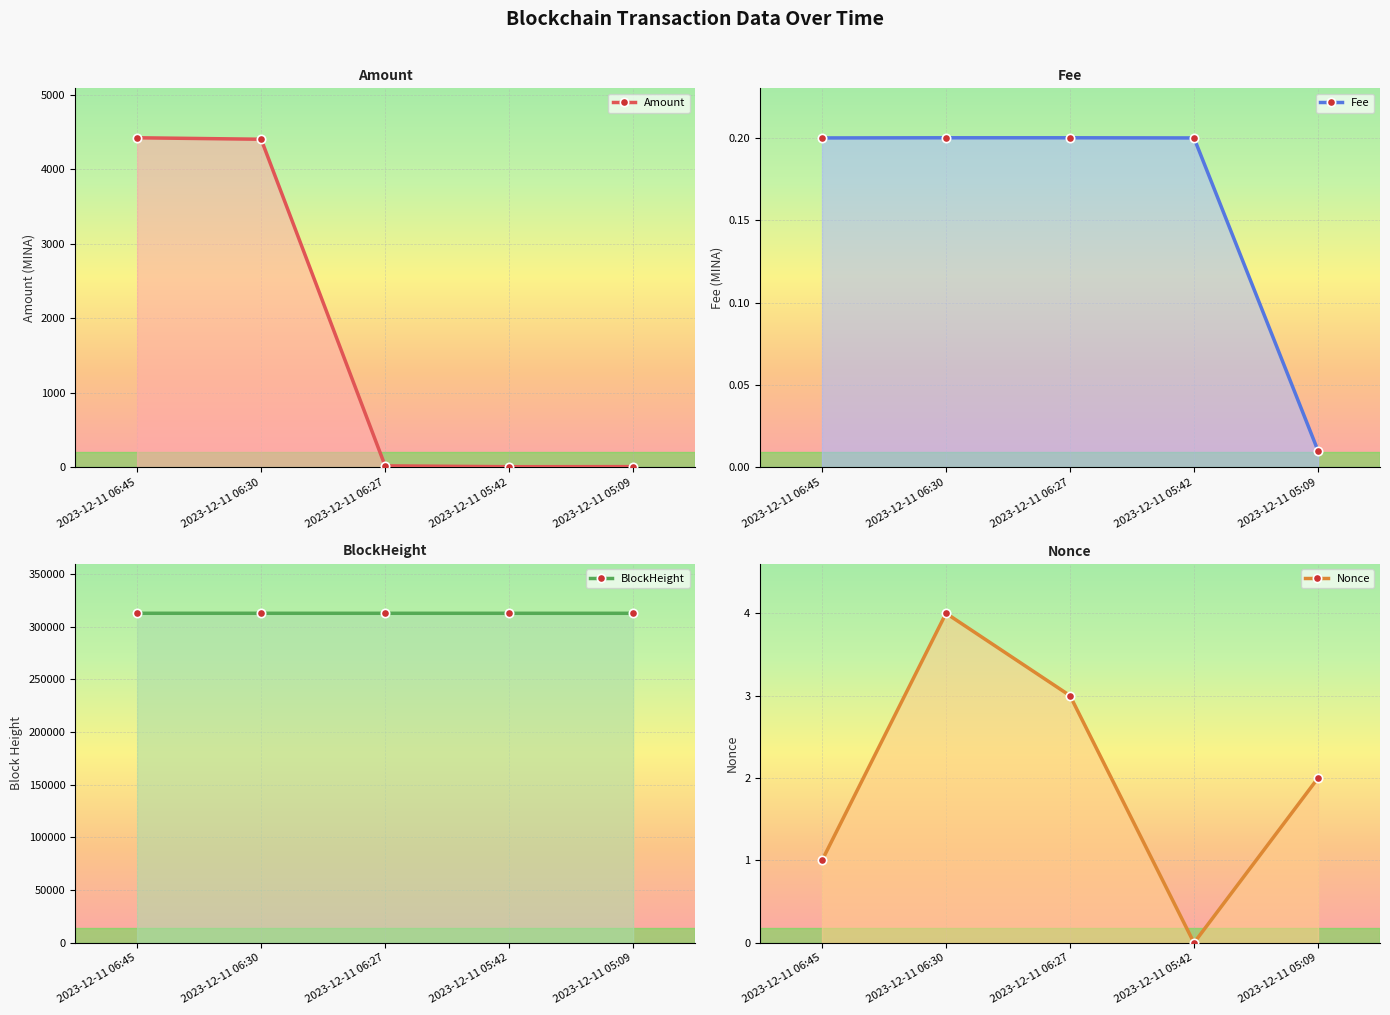

Which category has the highest value across all series?

2023-12-11 06:45